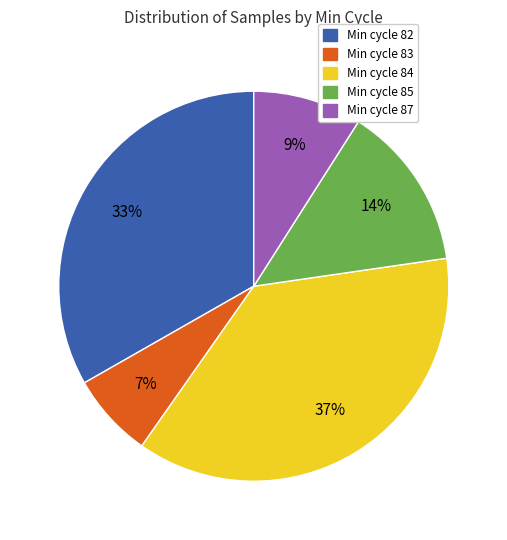

The Min cycle 82 slice represents 33% of the pie. True or false?

True